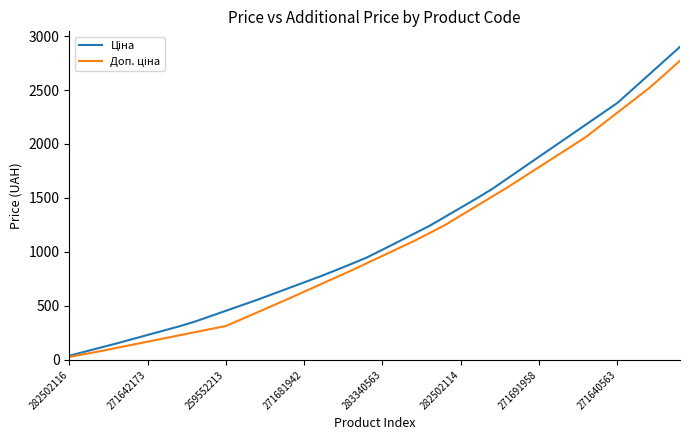

What is the greatest value displayed?

2900.0